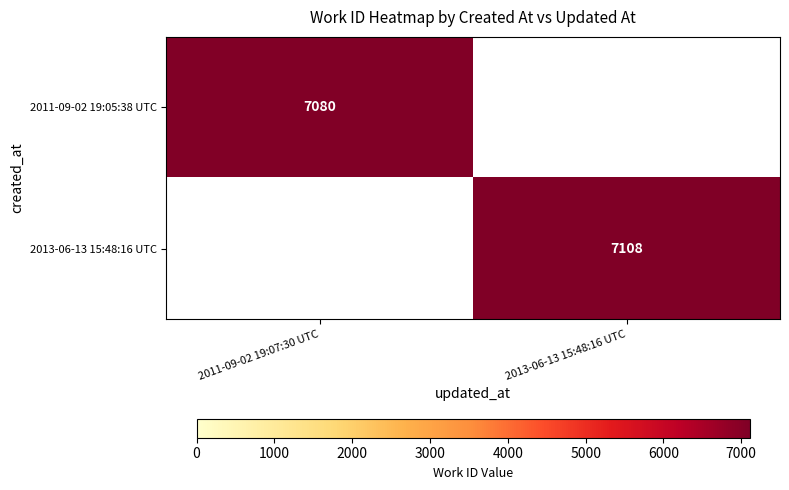

Is it true that 2013-06-13 15:48:16 UTC equals 12291.9 at 2013-06-13 15:48:16 UTC?

False